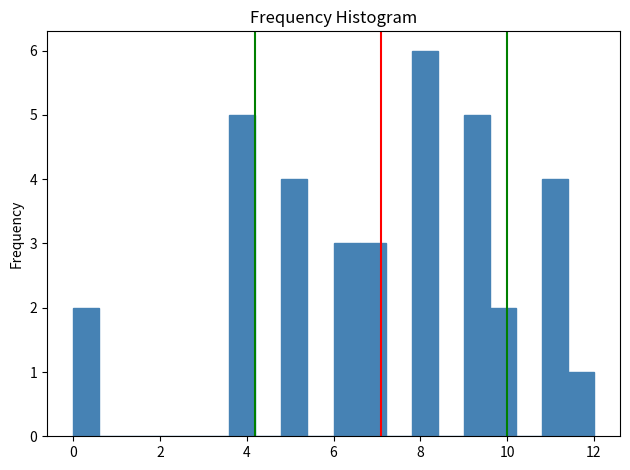

Read against the x-axis, roughly where is the centre of the tallest bar?

8.2